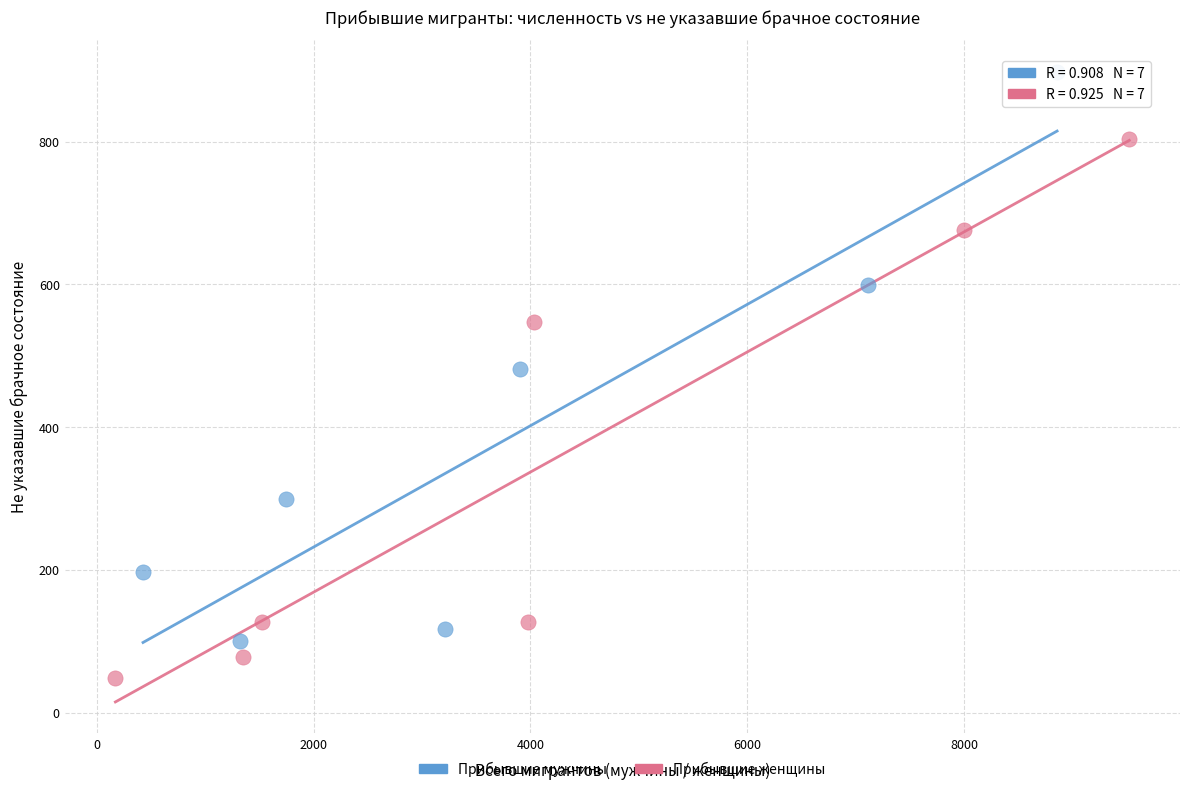

Which series contains the lowest Y value?

Прибывшие женщины